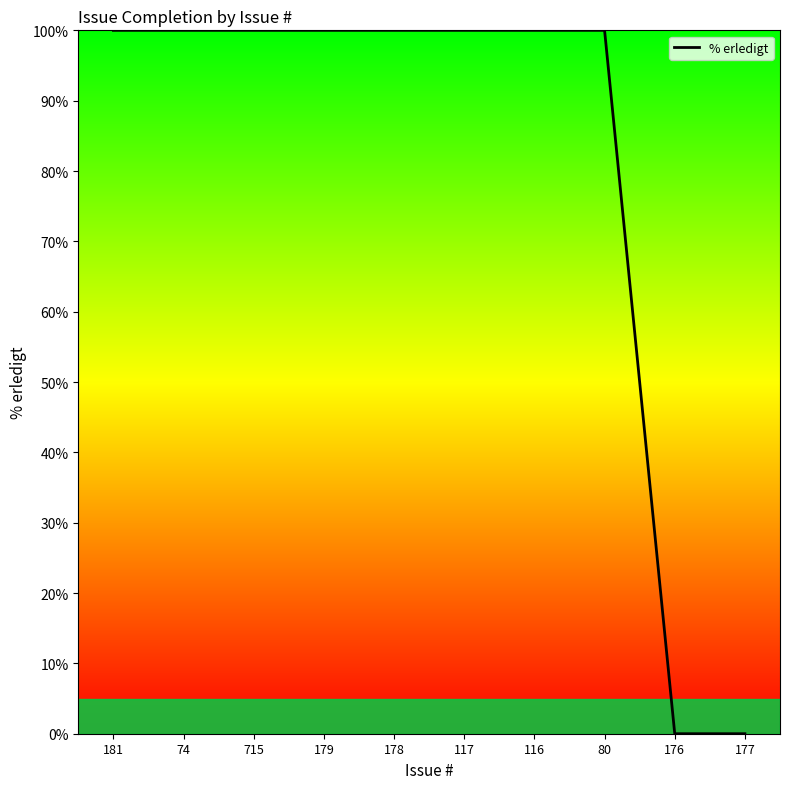

What position from the right is 116?

4